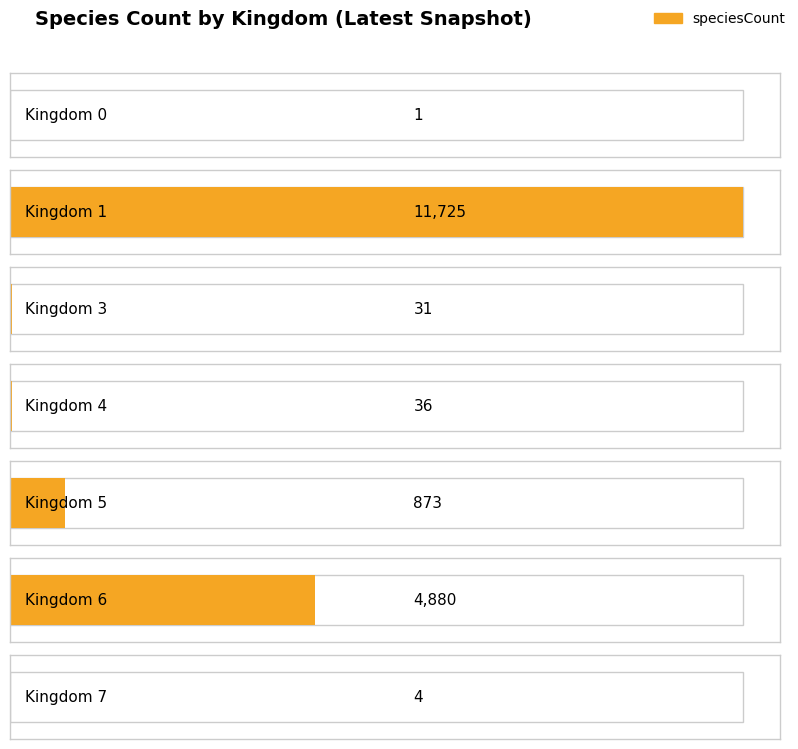

How many distinct data groups are displayed?

1